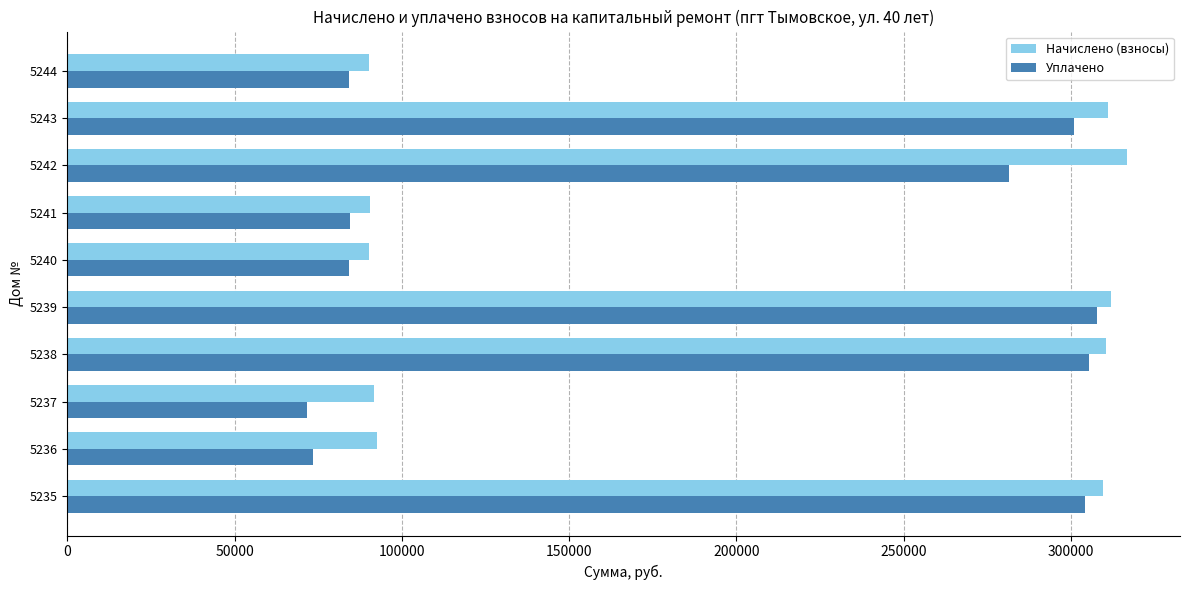

Which series has the largest range (max minus min)?

Уплачено